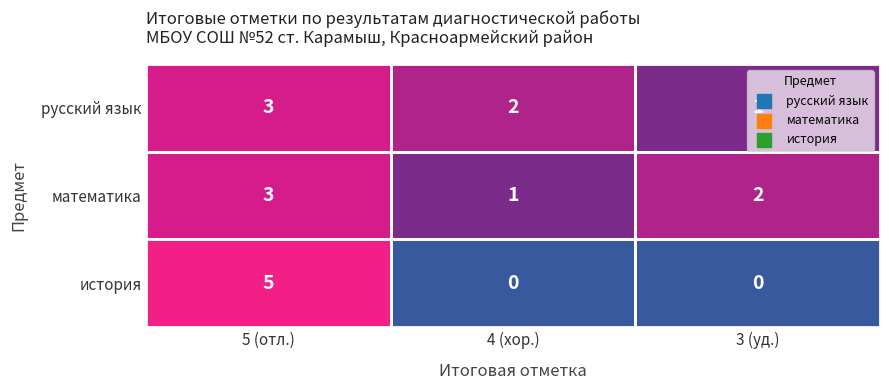

At which category is the sum across all series the highest?

5 (отл.)